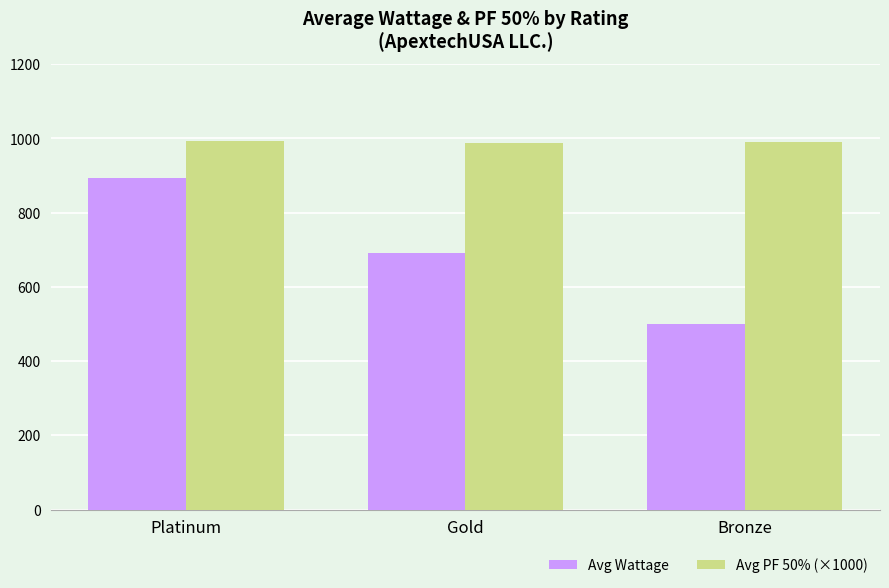

The value of Avg Wattage at Bronze is 500.0. True or false?

True